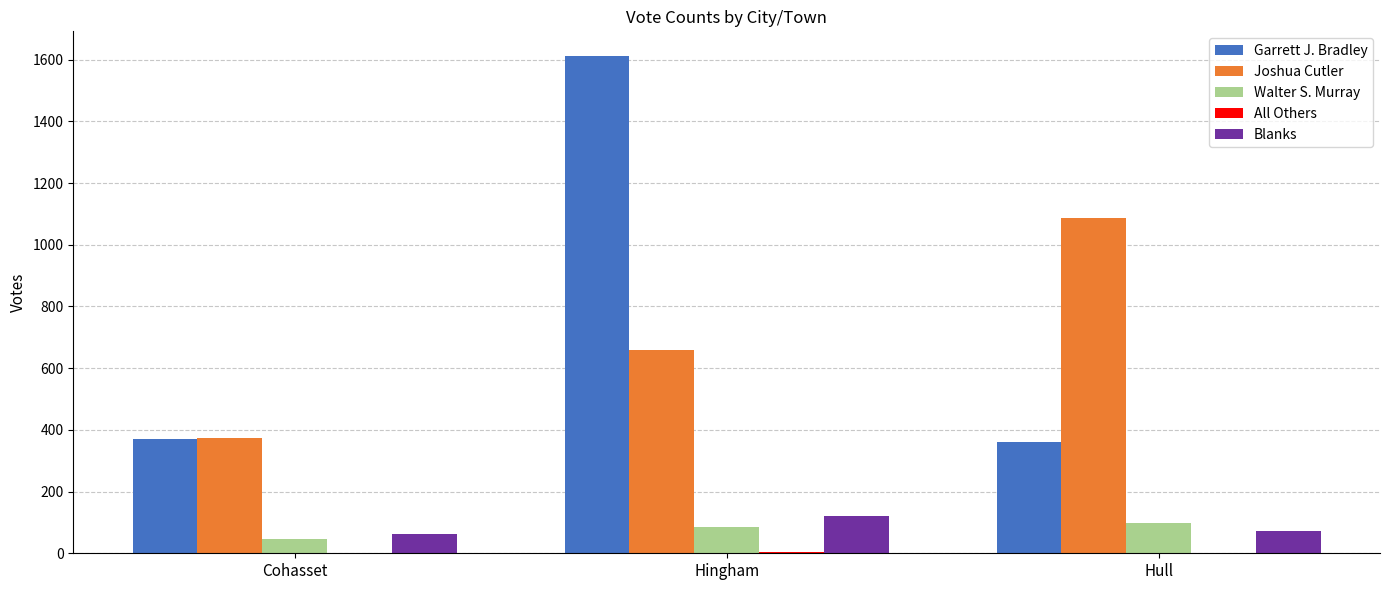

What is the sum of the Garrett J. Bradley values at Cohasset and Hull?

730